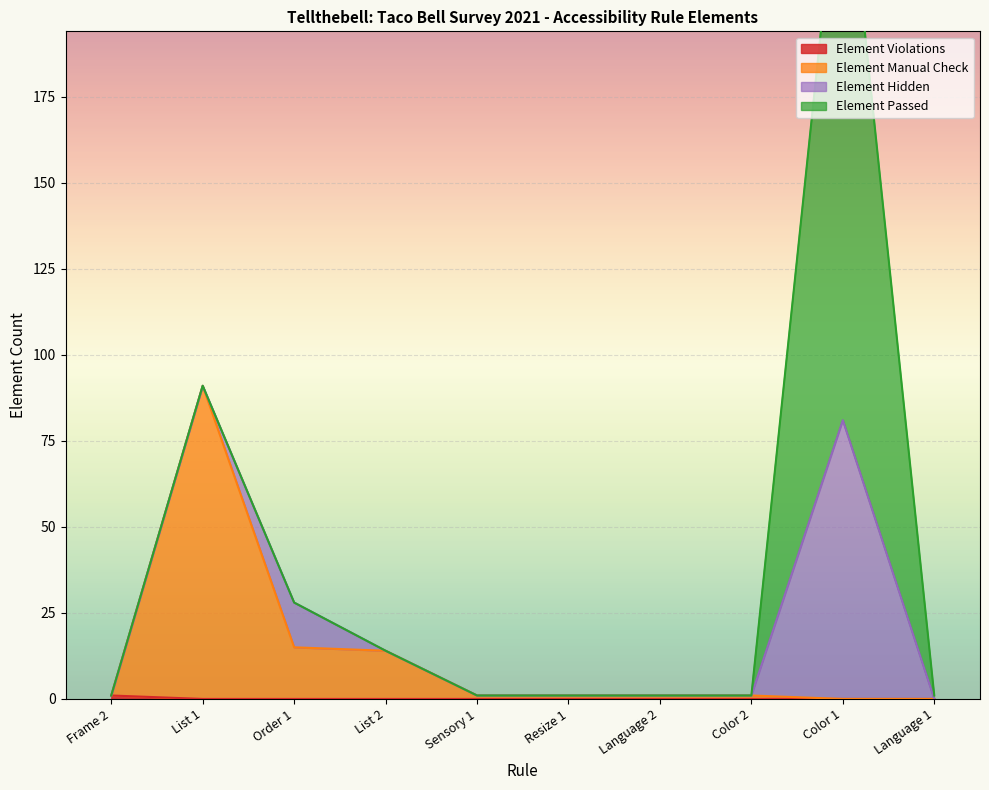

What is the difference between the maximum and second lowest values in the Element Manual Check series?

91